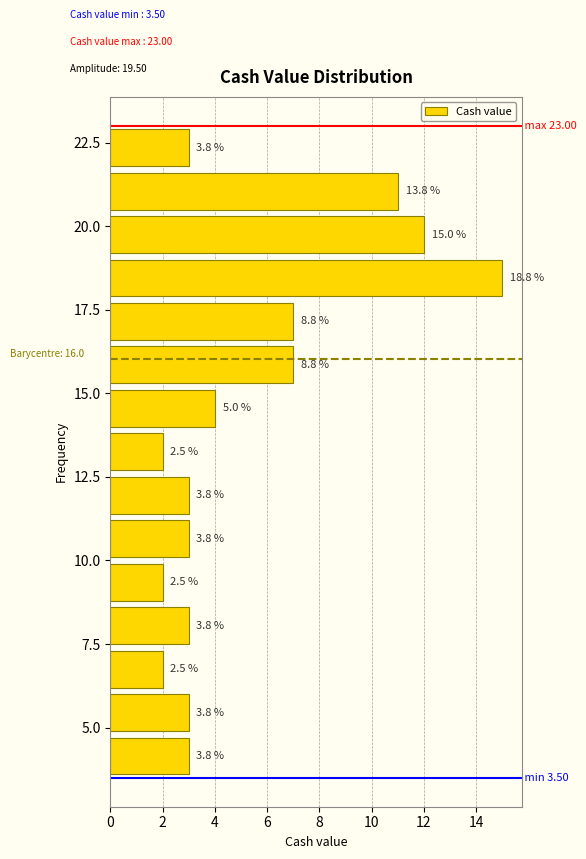

Around what value on the y-axis is the longest bar? Give the approximate position of its centre, as read against the axis.

18.5